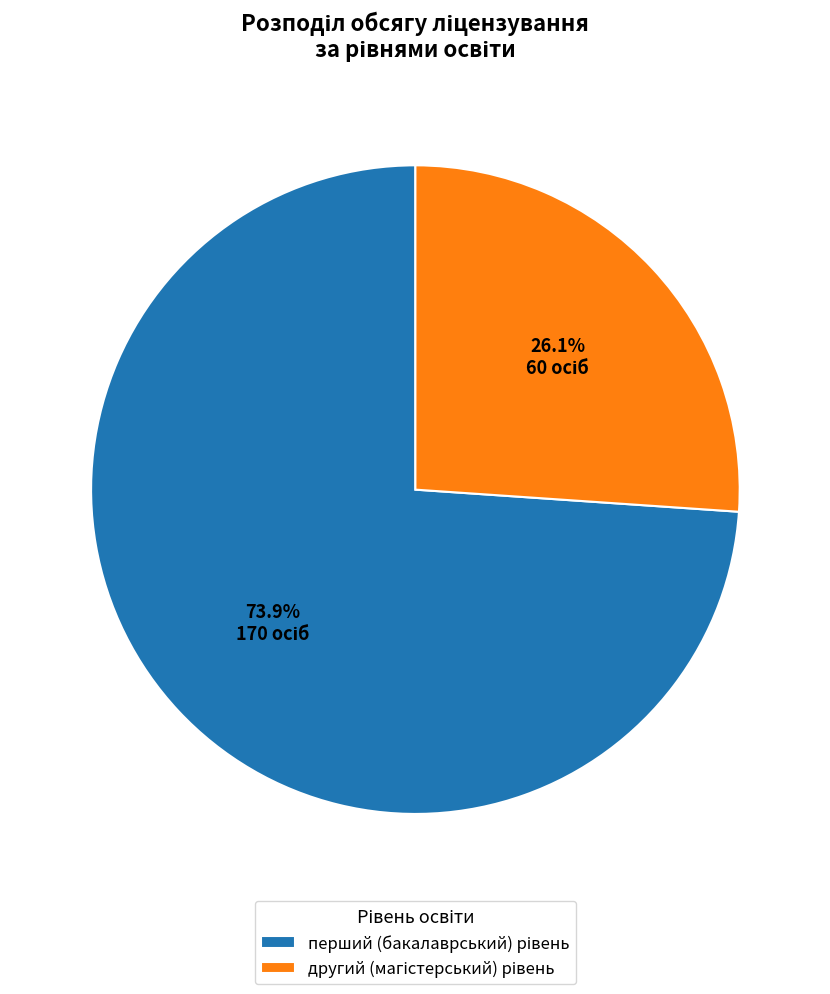

Does any single category account for the majority?

Yes